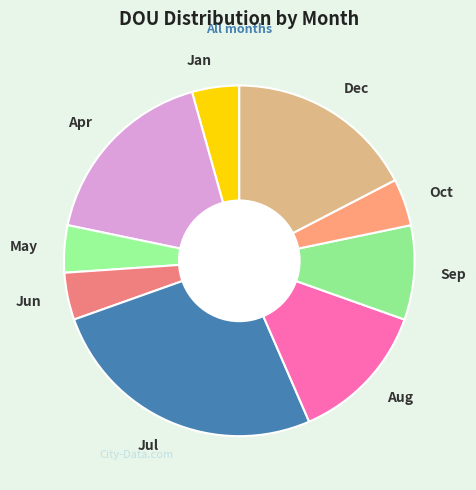

What is the largest slice in the pie chart?

Jul